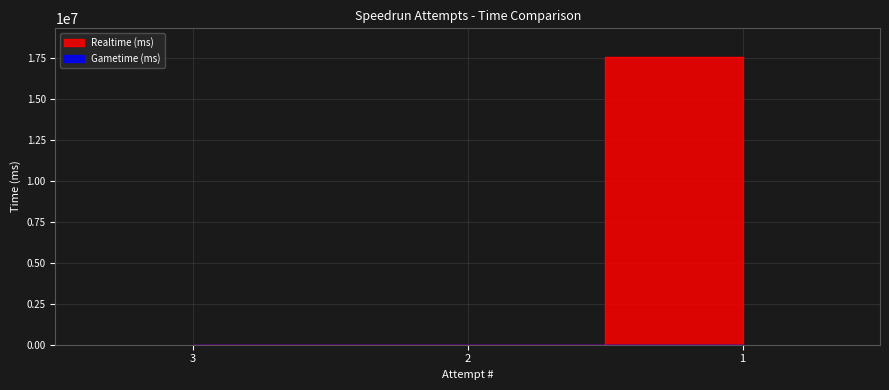

Which category has the lowest value across all series?

3